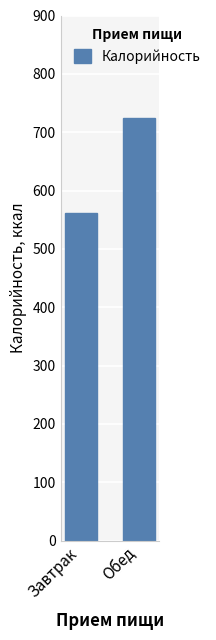

List the labels in order of value, smallest first.

Завтрак, Обед